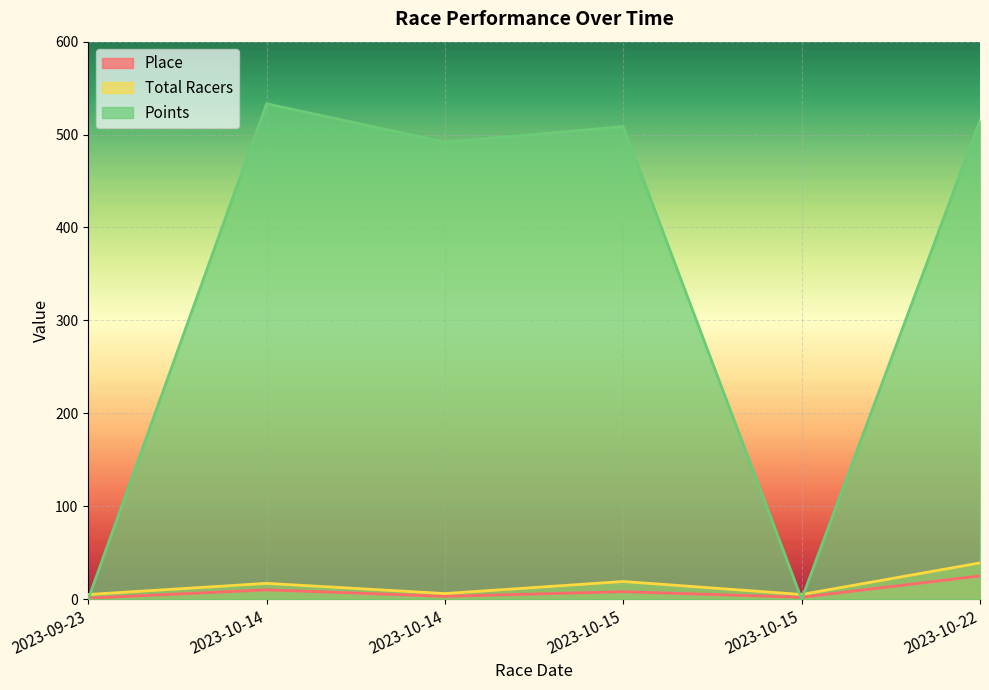

Is the value of Place at 2023-09-23 greater than the value of Points at 2023-10-14?

No